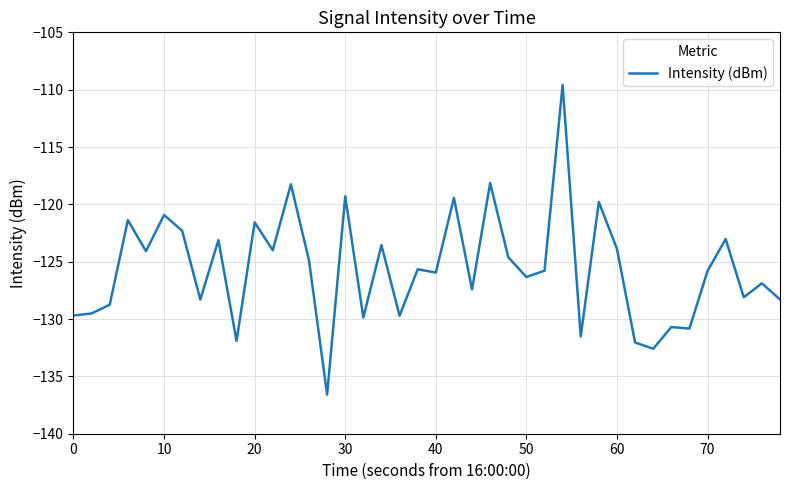

Does the chart display data point markers on the line(s)?

No